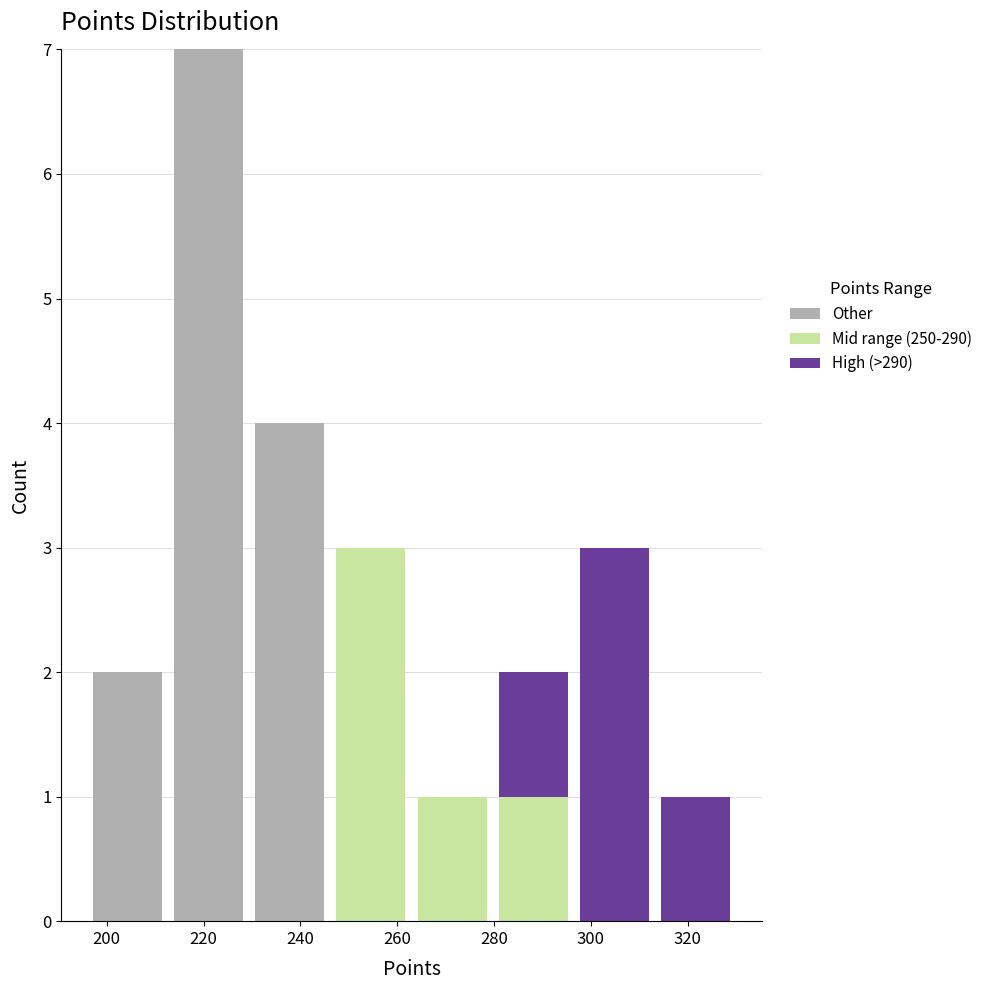

Reading left to right, list every stacked bar in this chart as the range it spans on the x-axis followed by its total height. Neither the bar edges nor the heights are printed on the chart, so give them approximately, as read against the axes.

196 to 212: 2
212 to 230: 7
230 to 246: 4
246 to 262: 3
262 to 280: 1
280 to 296: 2
296 to 314: 3
314 to 330: 1